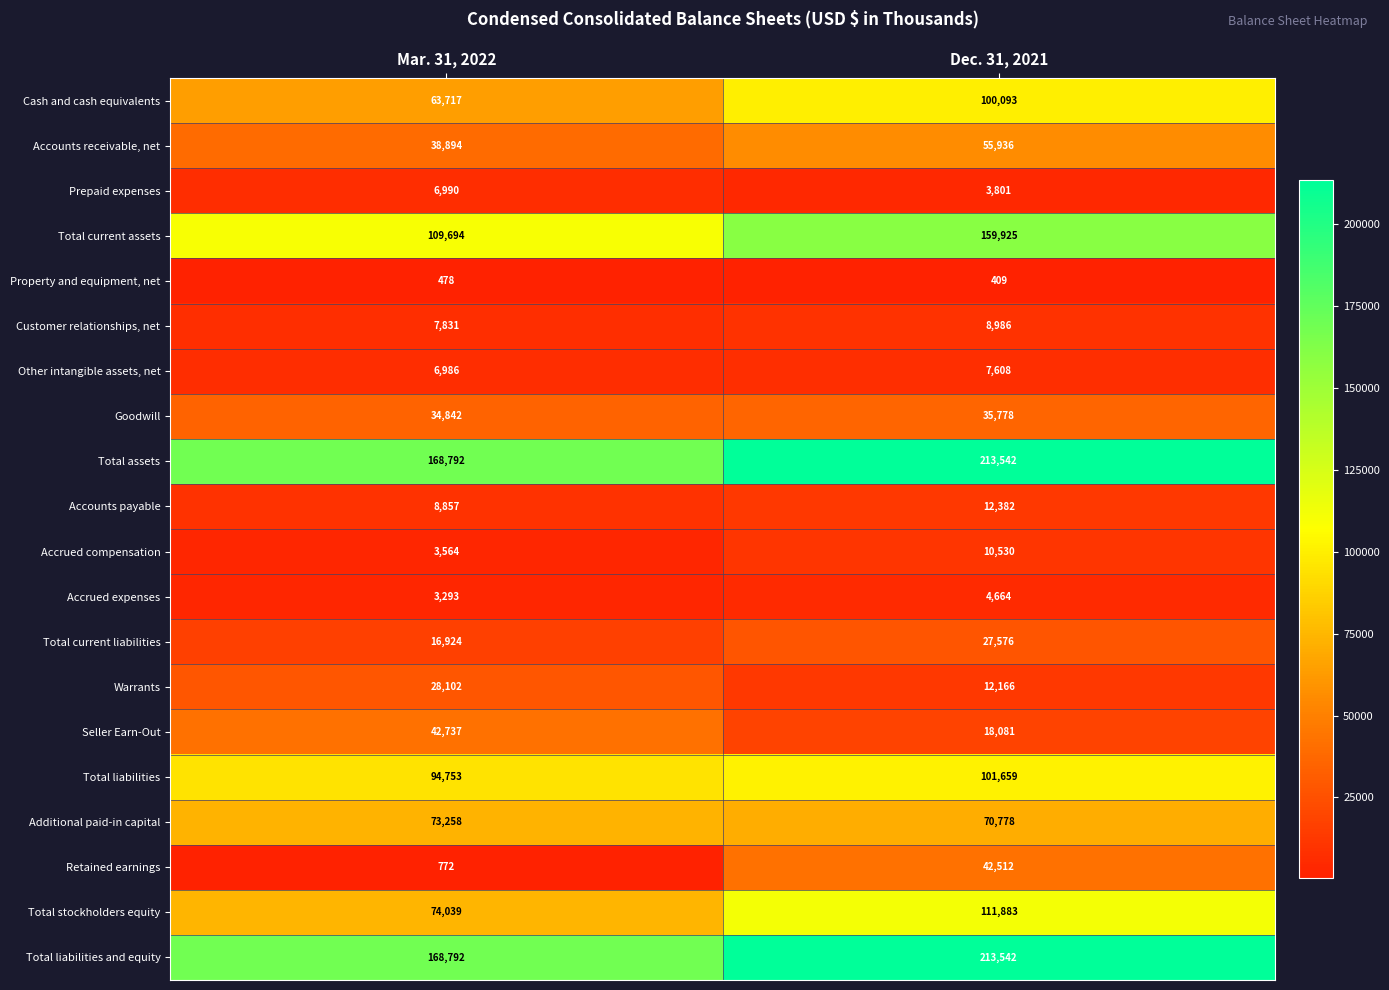

The value of Warrants at Dec. 31, 2021 is 12166. True or false?

True